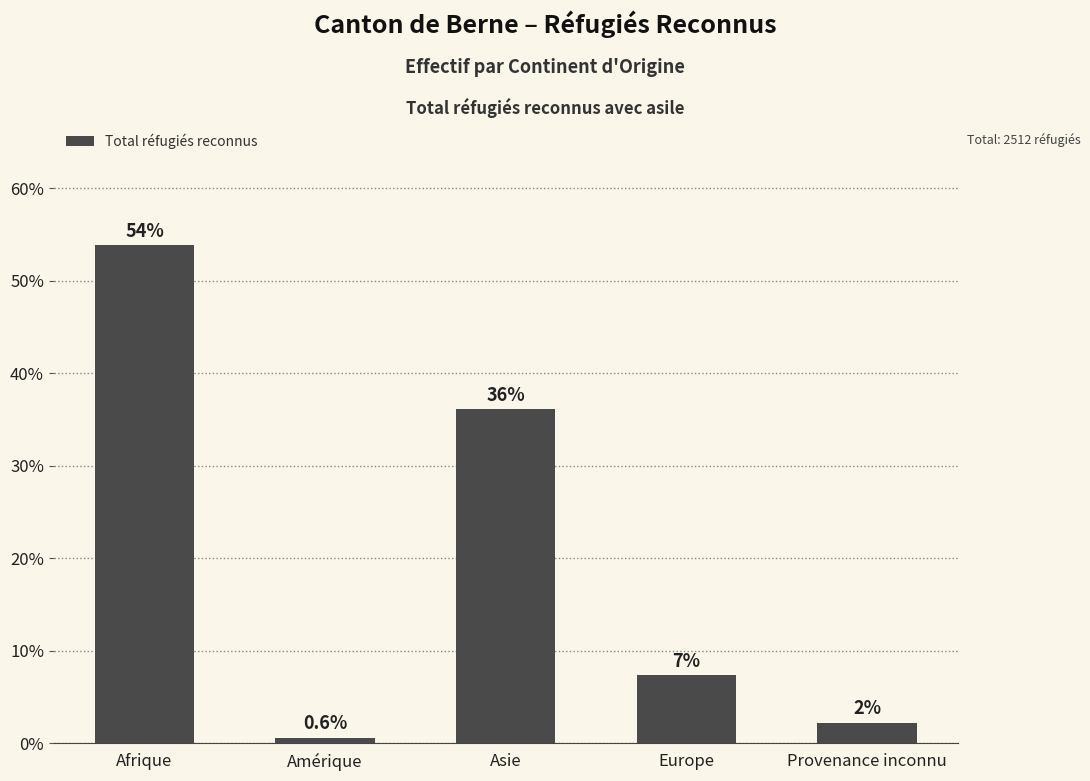

Approximately how many times larger is the value at Provenance inconnu compared to Asie?

0.1